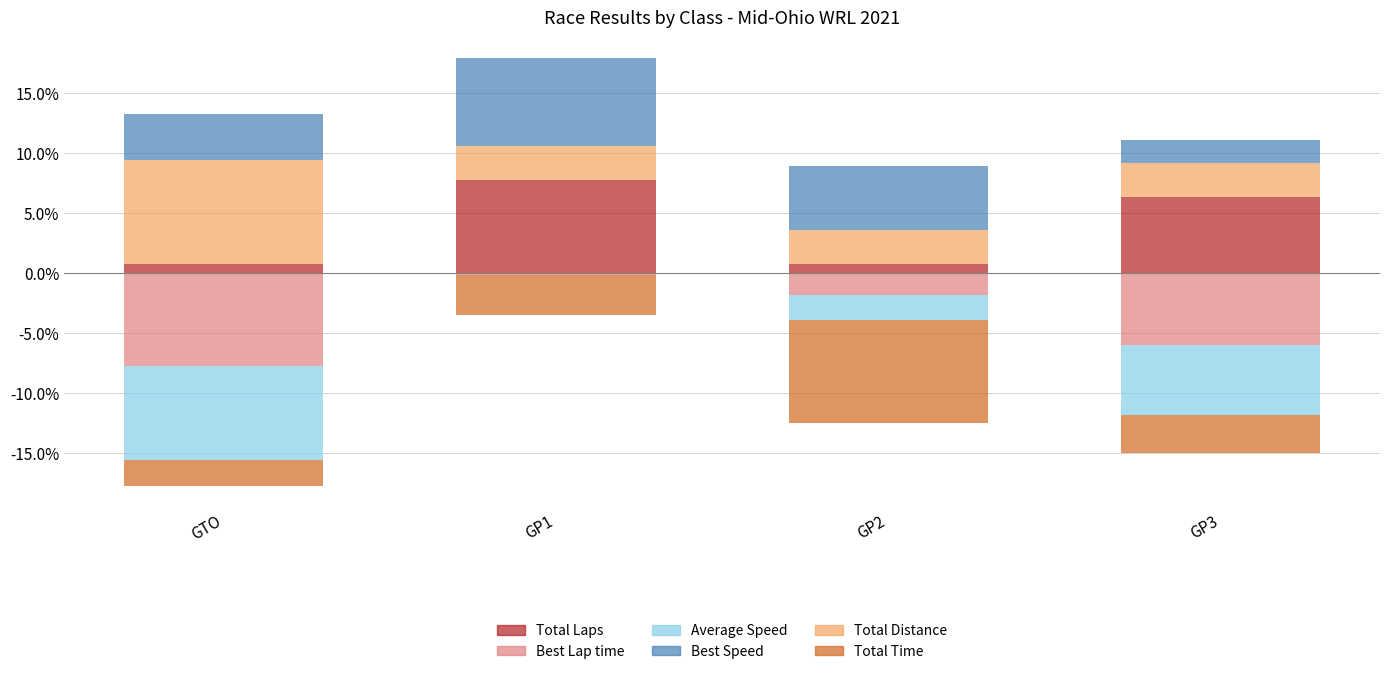

Reading left to right, what are all the values shown in this chart?

Total Laps: GTO=0.0	GP1=0.1	GP2=0.0	GP3=0.1
Total Distance: GTO=0.1	GP1=0.0	GP2=0.0	GP3=0.0
Best Speed: GTO=0.0	GP1=0.1	GP2=0.1	GP3=0.0
Best Lap time: GTO=-0.1	GP1=-0.0	GP2=-0.0	GP3=-0.1
Average Speed: GTO=-0.1	GP1=-0.0	GP2=-0.0	GP3=-0.1
Total Time: GTO=-0.0	GP1=-0.0	GP2=-0.1	GP3=-0.0